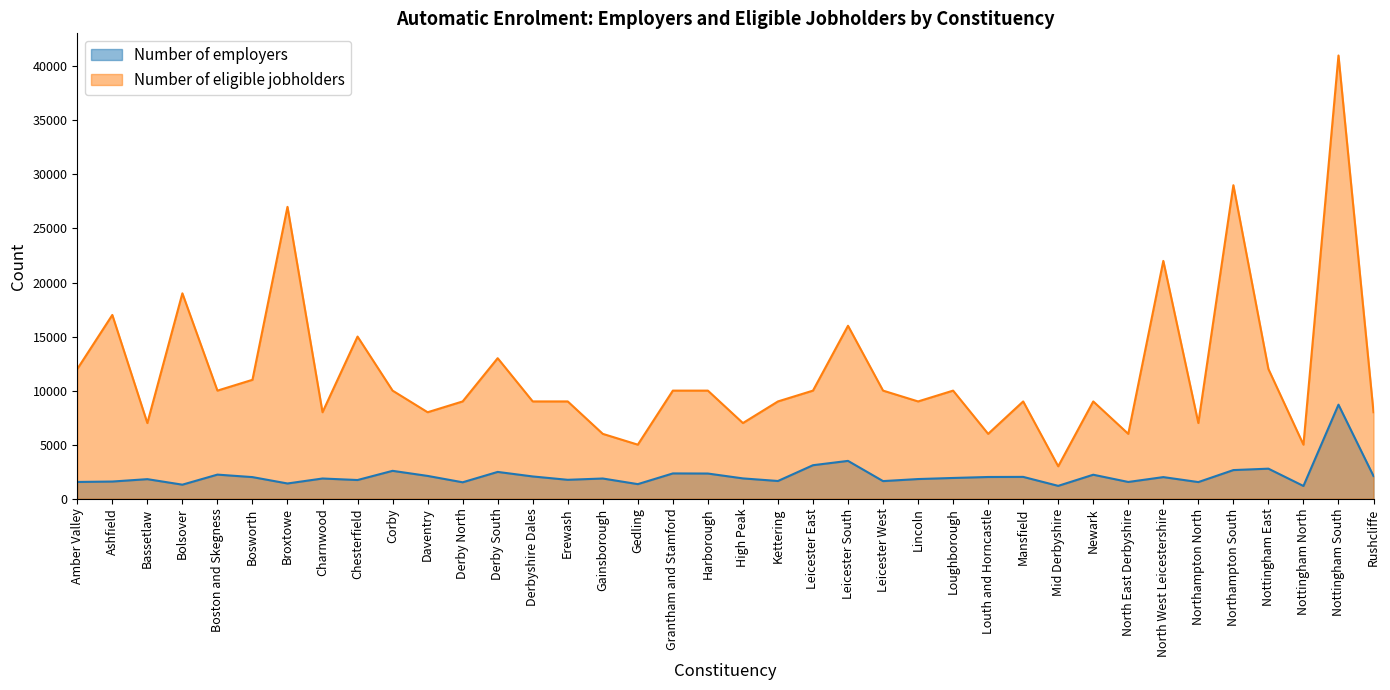

What is the label of the 33rd point from the right?

Bosworth